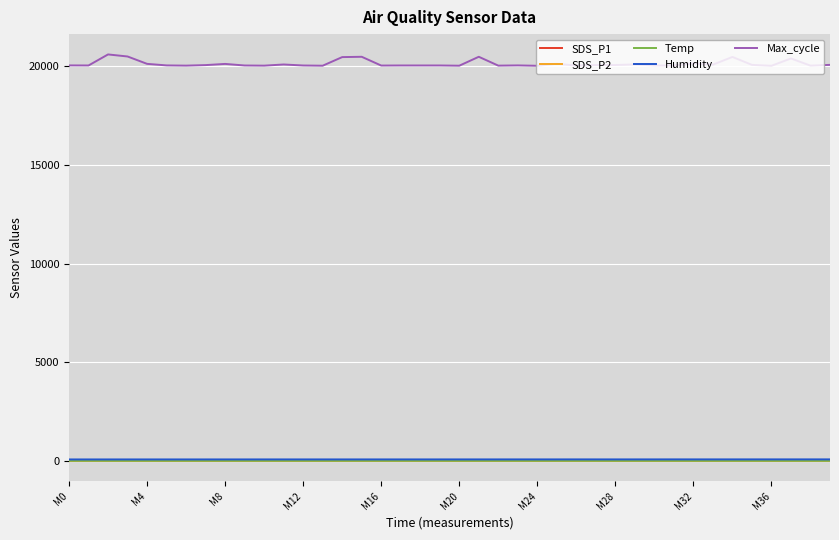

How many times do SDS_P1 and Temp cross each other?

4